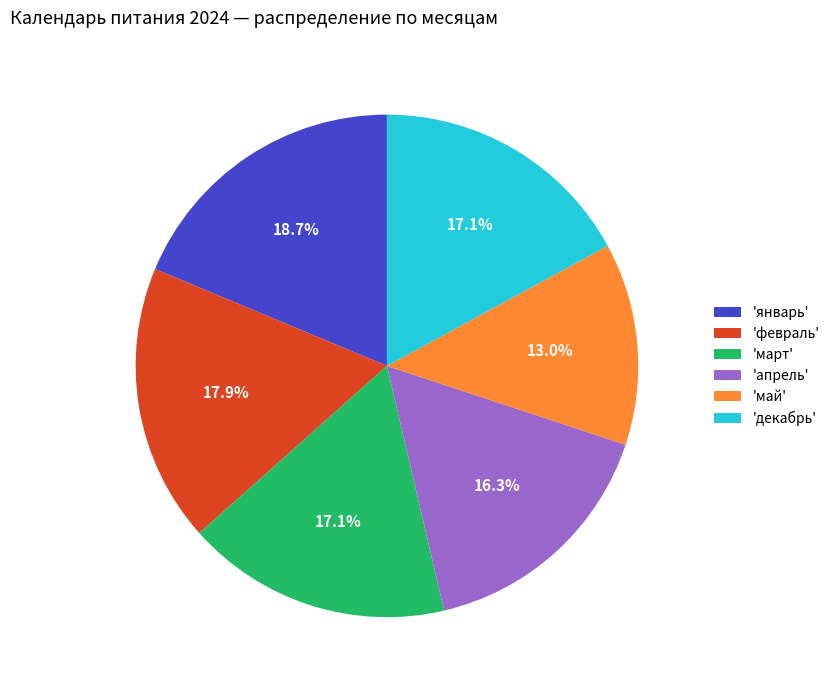

Approximately how many times larger is the value at 'январь' compared to 'декабрь'?

1.1